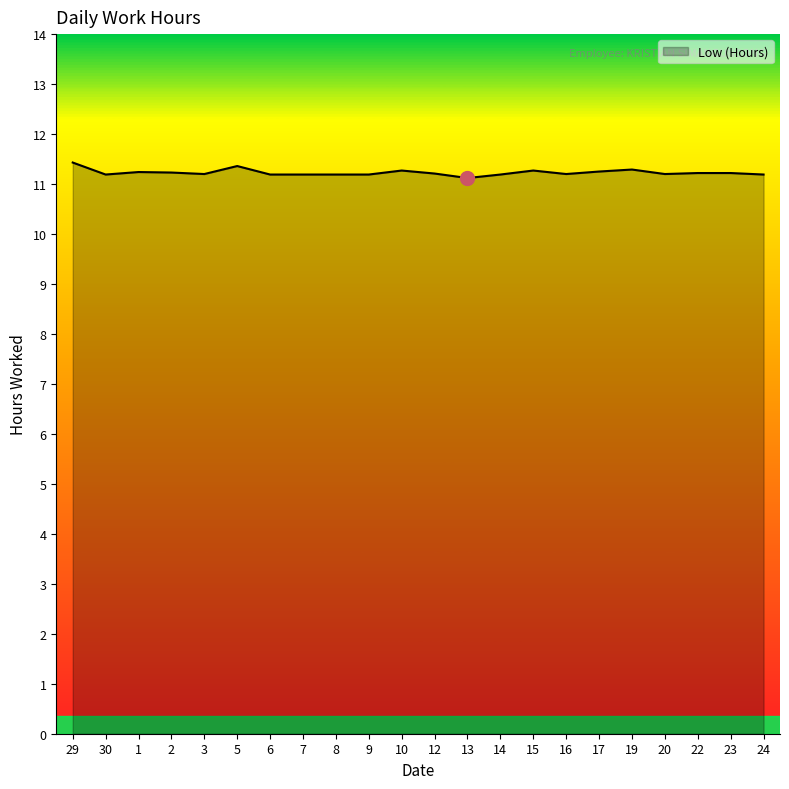

Approximately how many times larger is the value at 15 compared to 16?

1.0